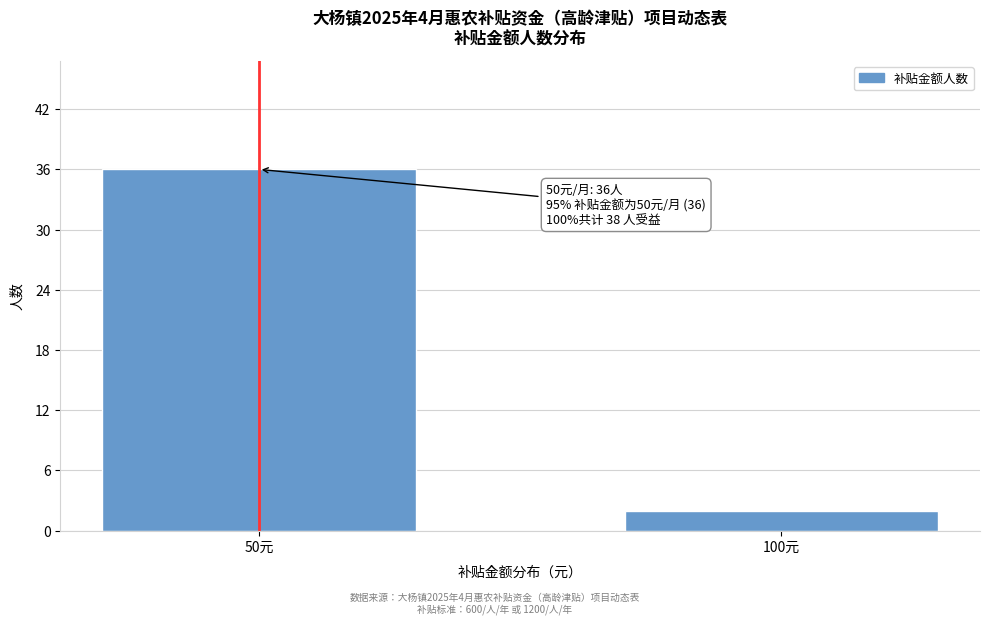

Reading right to left, extract all data points from this chart.

2	36